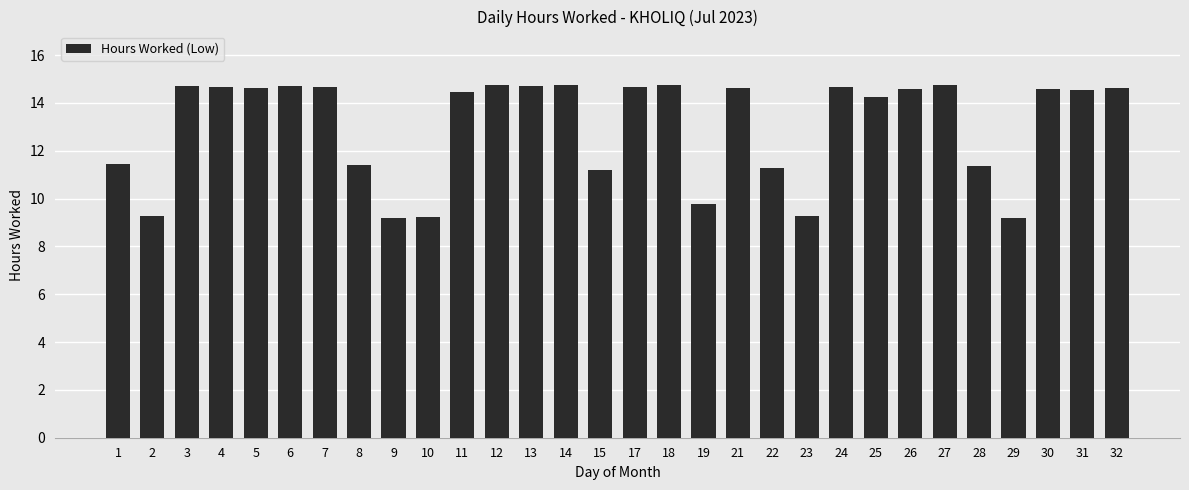

What is the change in value from 2 to 29?

-0.1